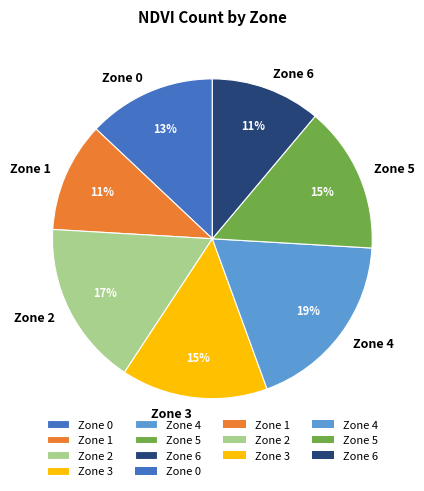

Count the number of slices in the pie.

7